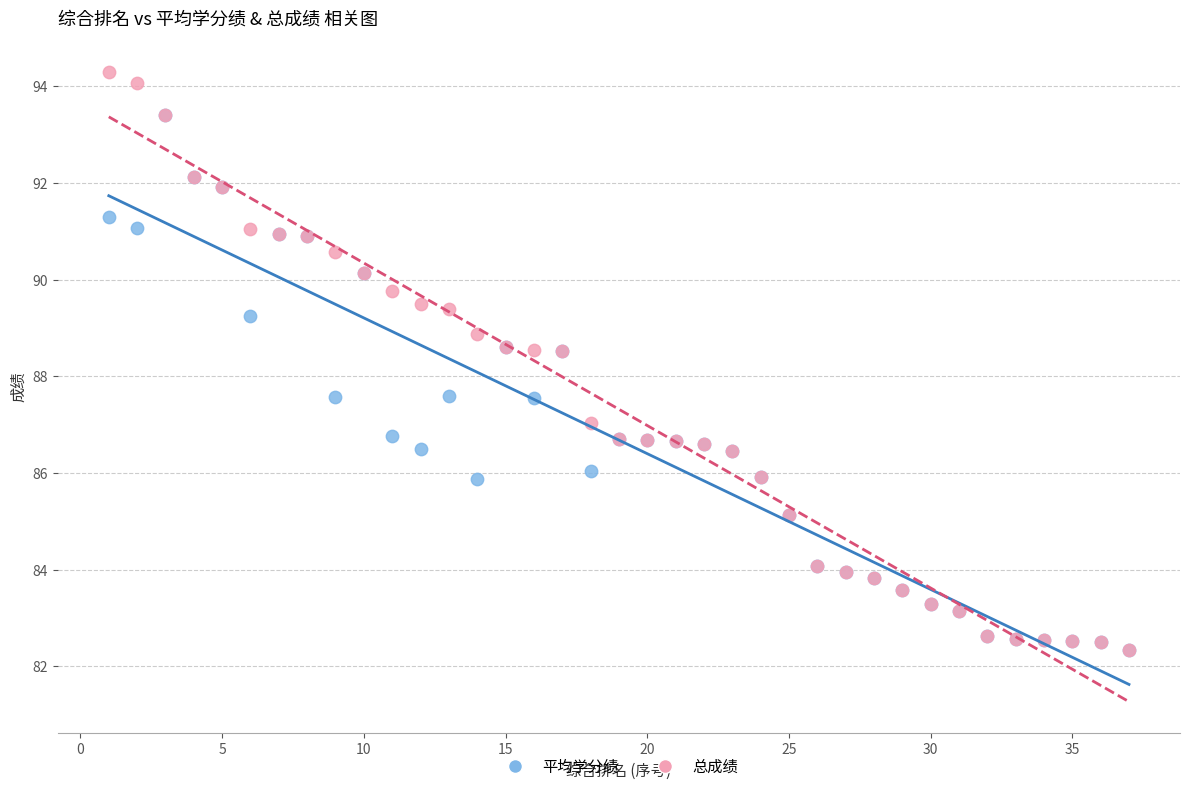

Which series has the widest spread of Y values?

总成绩